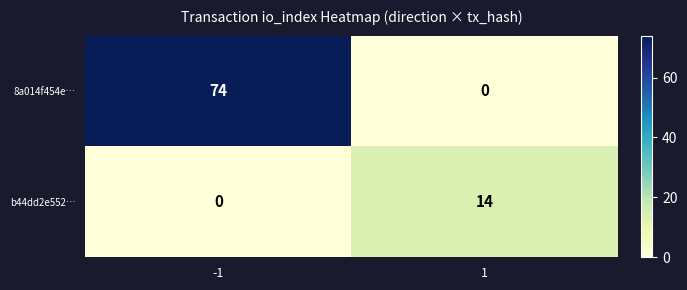

The value of b44dd2e552… at -1 is 6. True or false?

False